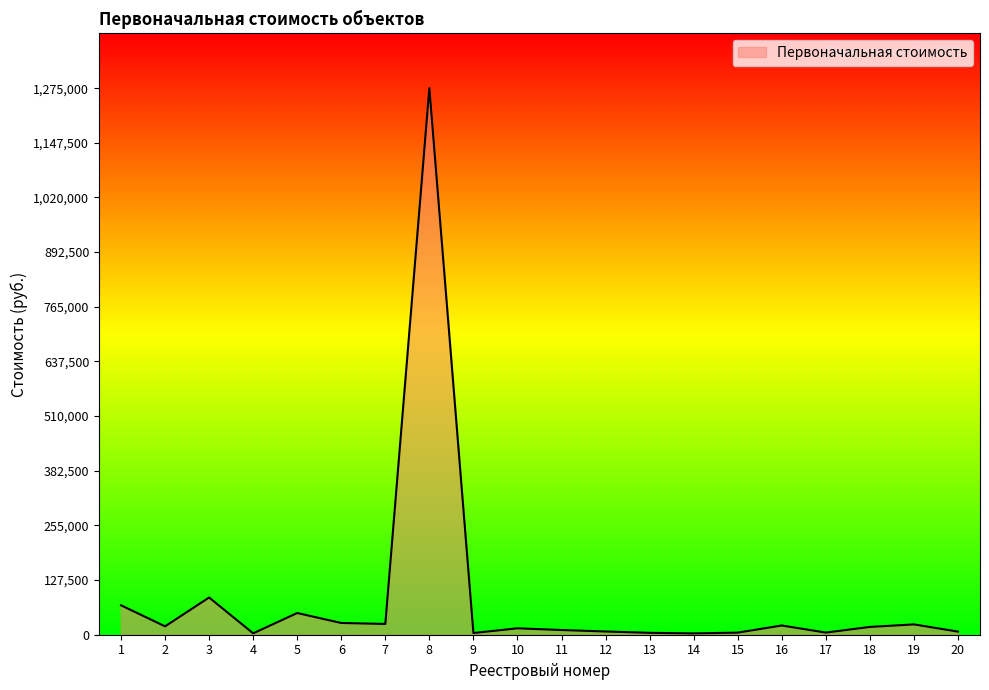

True or false: there are more than 2 points higher than both neighbors.

True